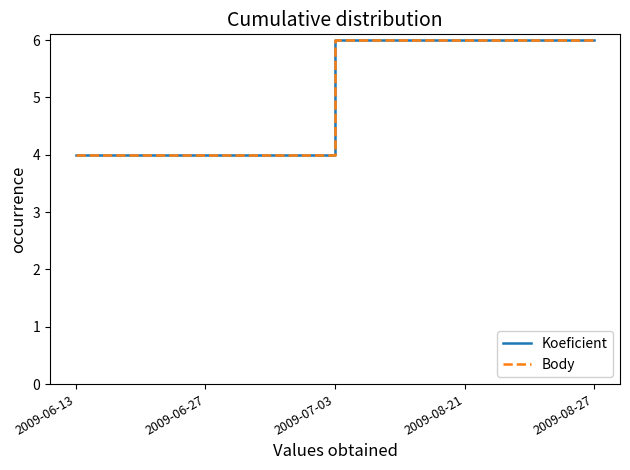

Does the chart have visible grid lines?

No